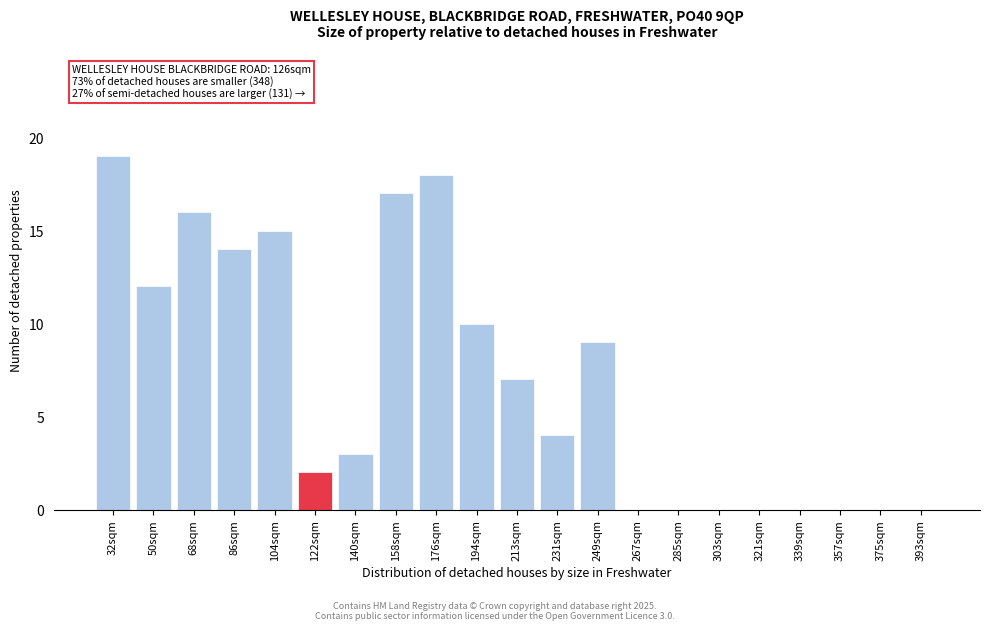

Reading right to left, list all the values displayed in this chart.

393sqm=0	375sqm=0	357sqm=0	339sqm=0	321sqm=0	303sqm=0	285sqm=0	267sqm=0	249sqm=9	231sqm=4	213sqm=7	194sqm=10	176sqm=18	158sqm=17	140sqm=3	122sqm=2	104sqm=15	86sqm=14	68sqm=16	50sqm=12	32sqm=19